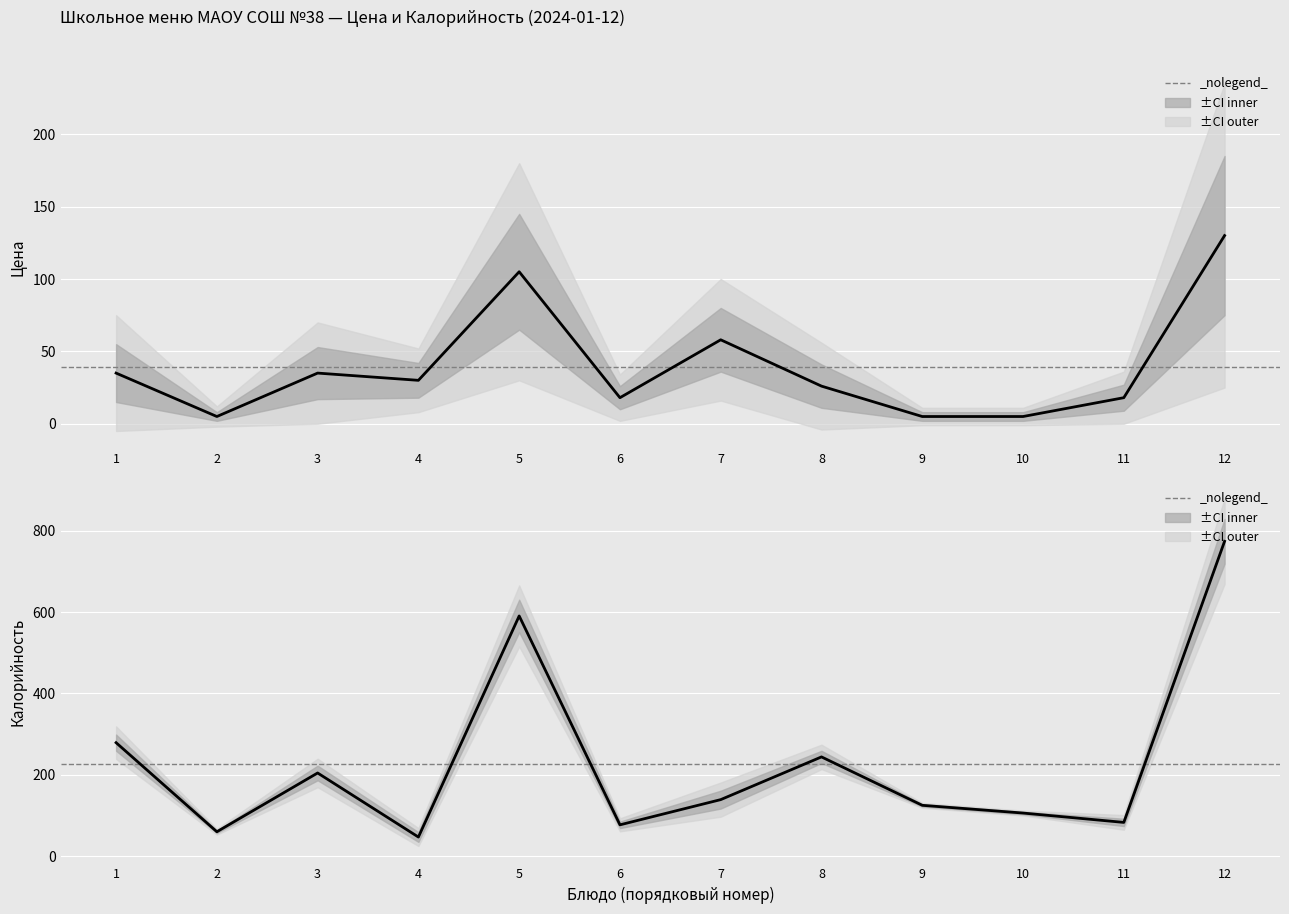

What is the minimum value shown in the chart?

5.0